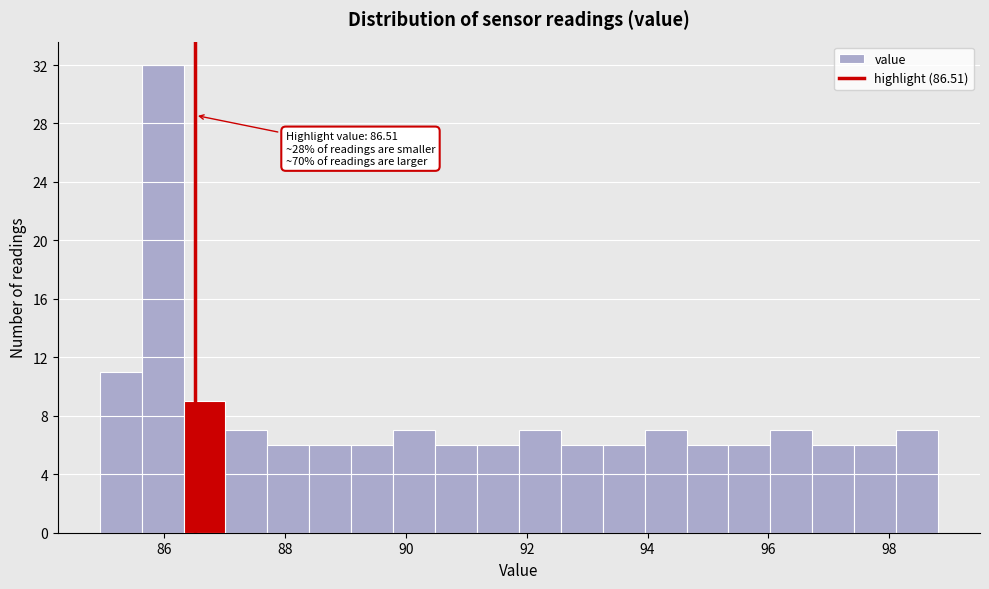

Around what value on the x-axis is the tallest bar? Give the approximate position of its centre, as read against the axis.

86.0